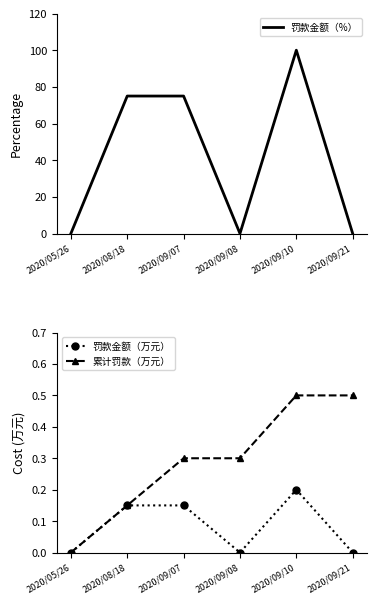

What is the label of the 5th point from the left?

2020/09/10